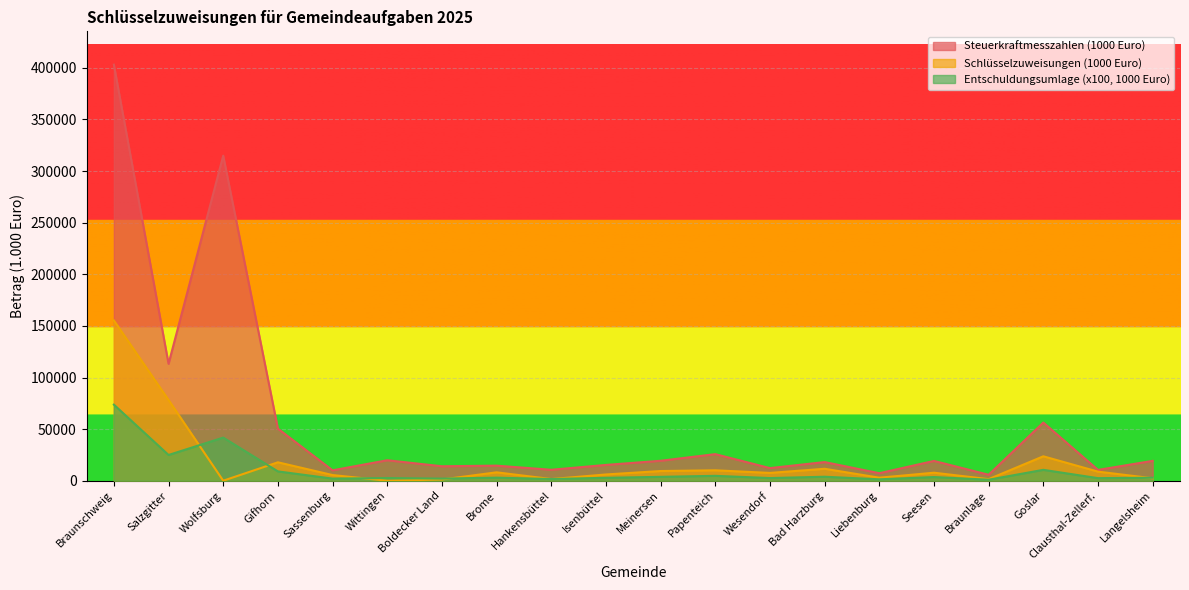

How many distinct data groups are displayed?

3